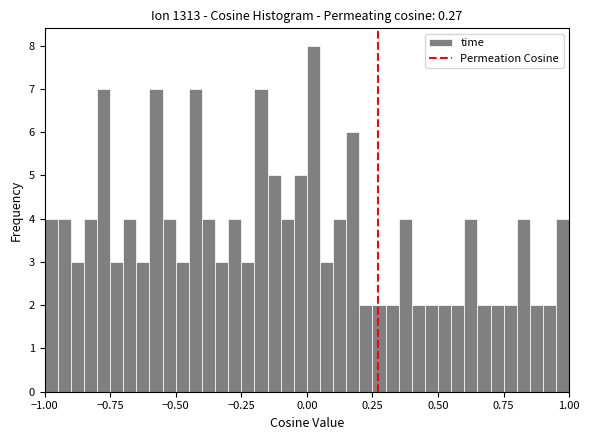

Read against the x-axis, roughly where is the centre of the tallest bar?

0.05